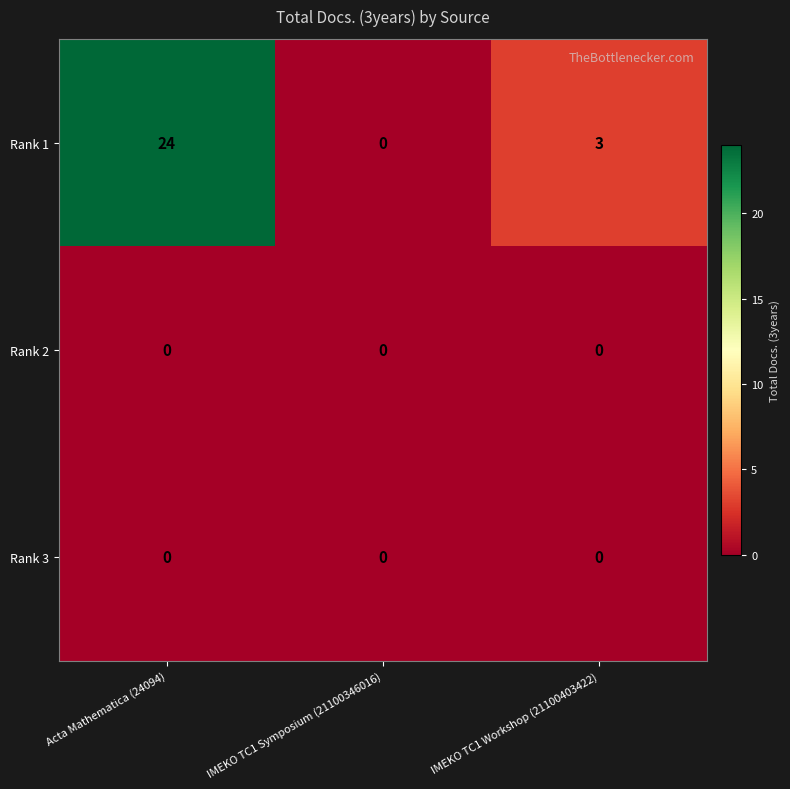

The Rank 1 series shows -9 at IMEKO TC1 Symposium (21100346016). True or false?

False